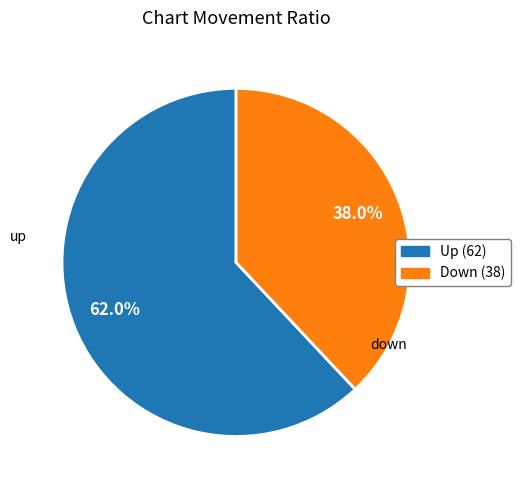

Is it true that up is 72% of the pie?

False